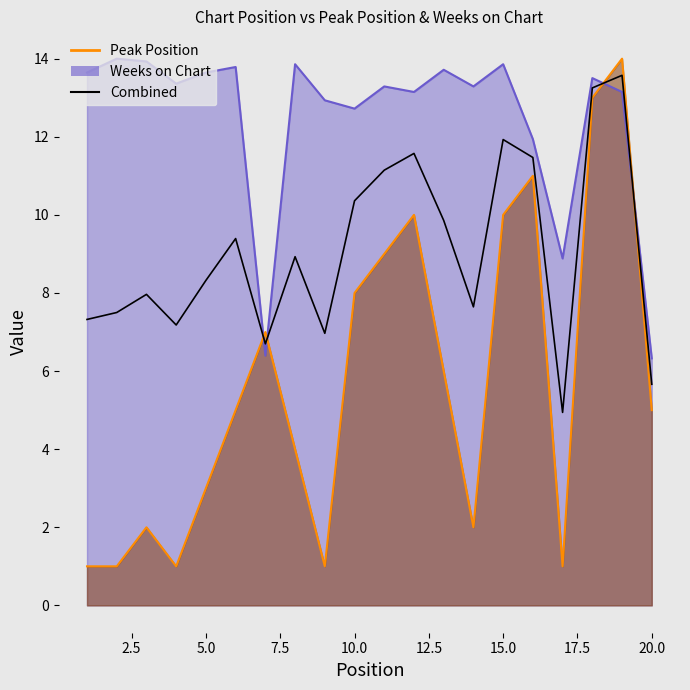

How many points are higher than both their immediate neighbors (excluding endpoints)?

6